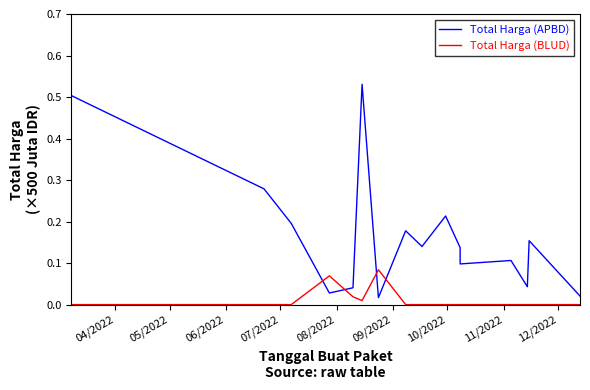

Which series has the largest range (max minus min)?

Total Harga (APBD)